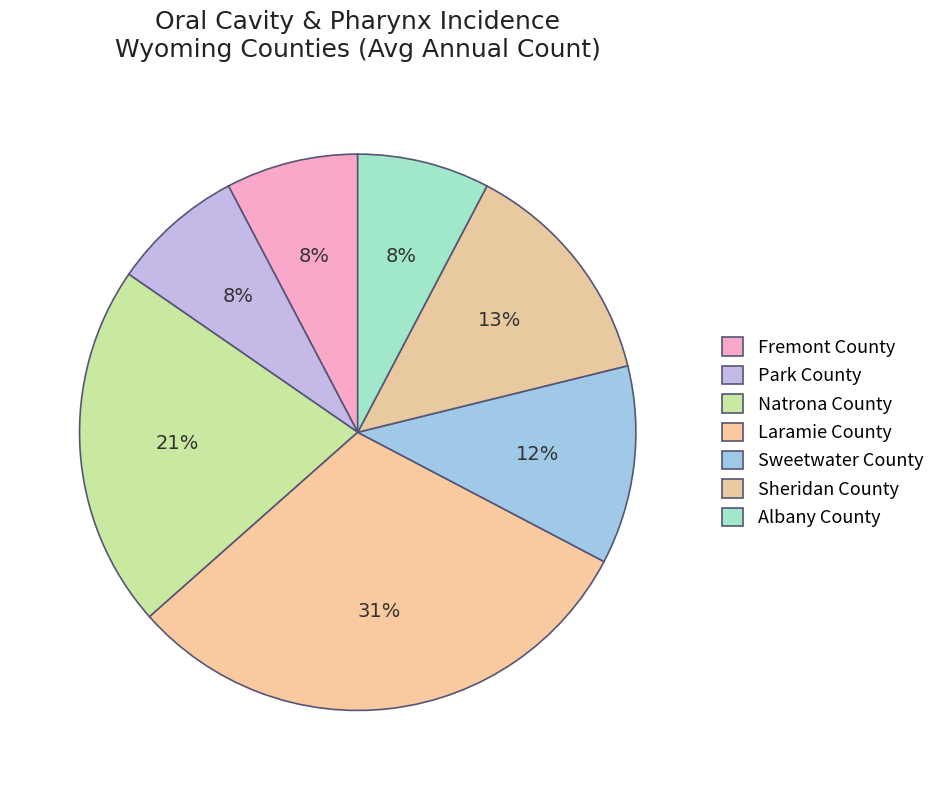

How many segments does this pie chart have?

7